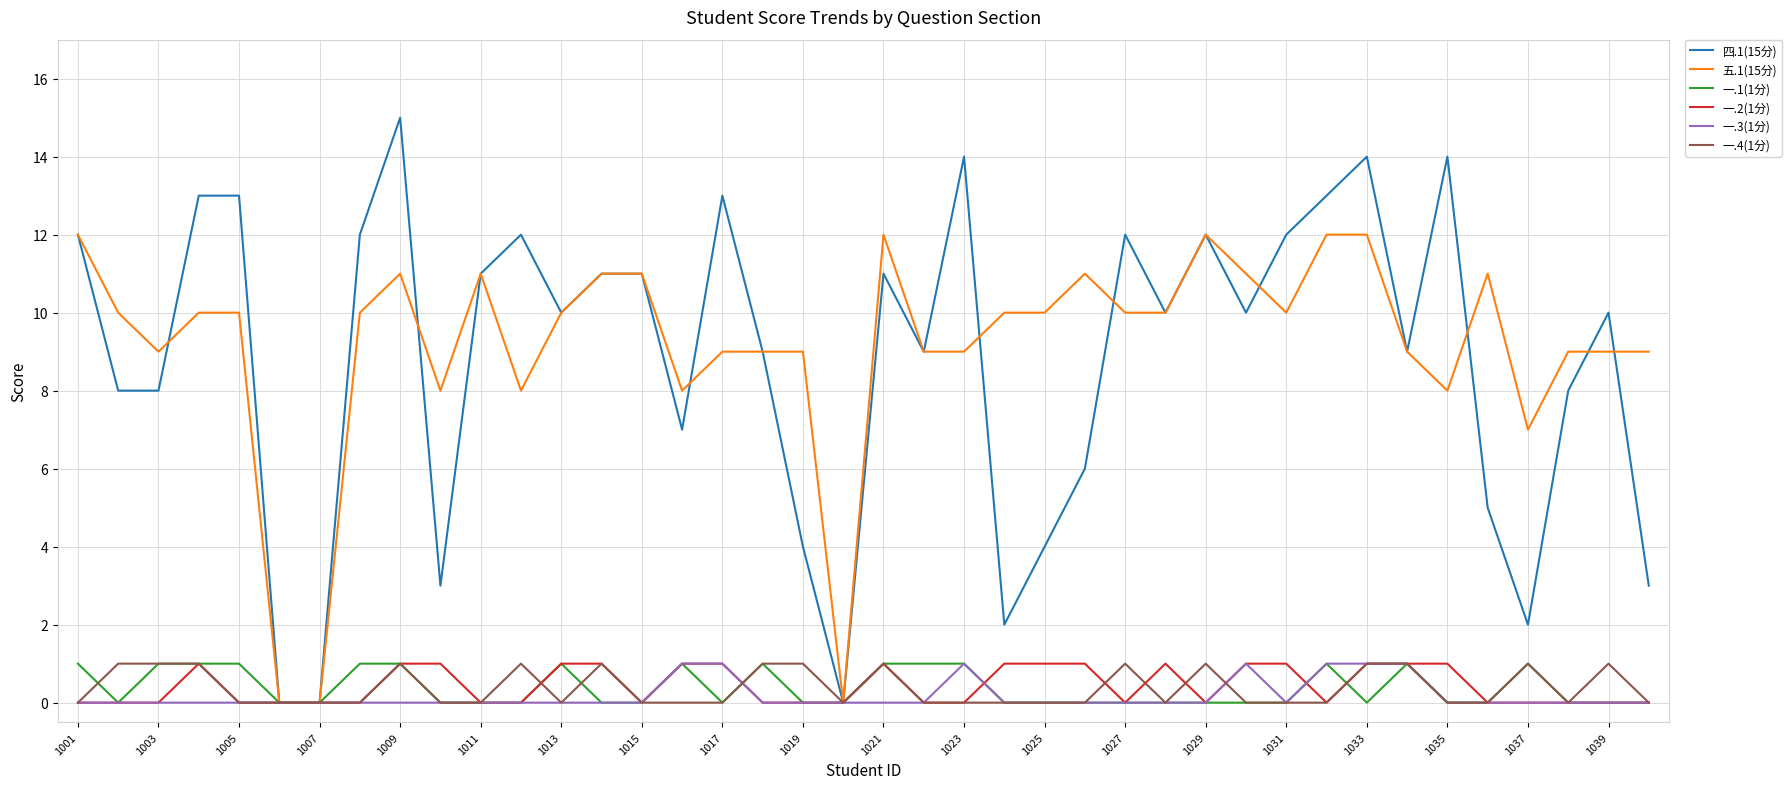

How many 一.1(1分) values are between 0 and 1?

40